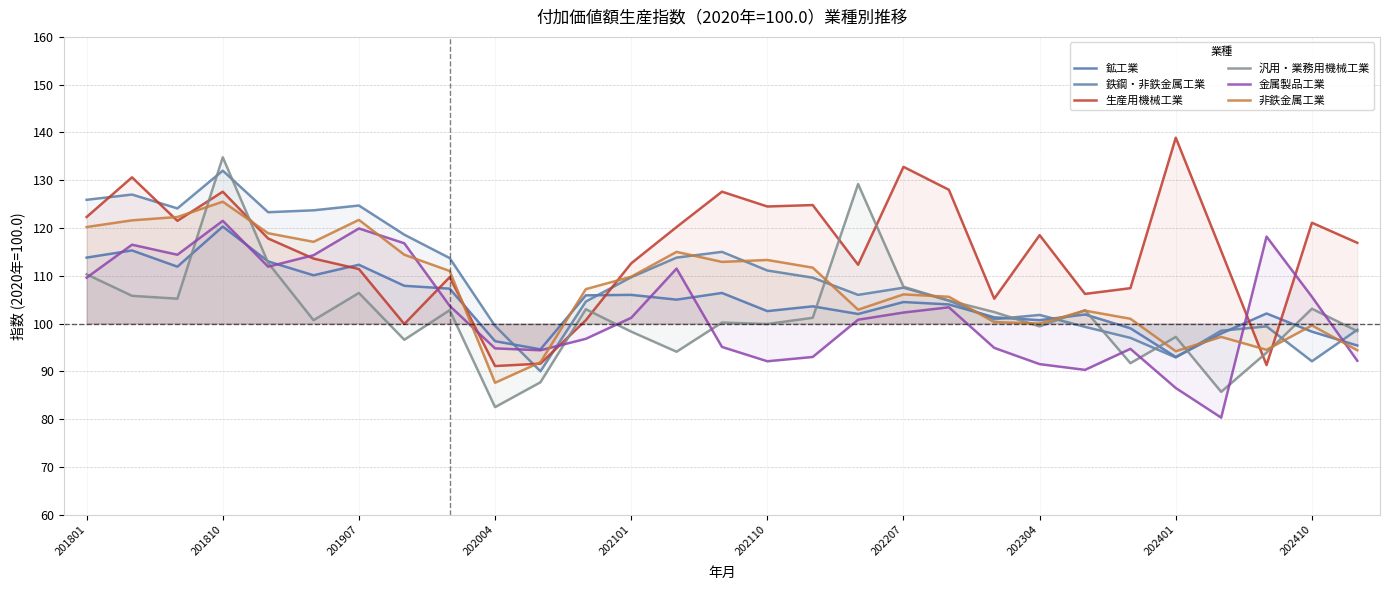

Does the chart have visible grid lines?

Yes